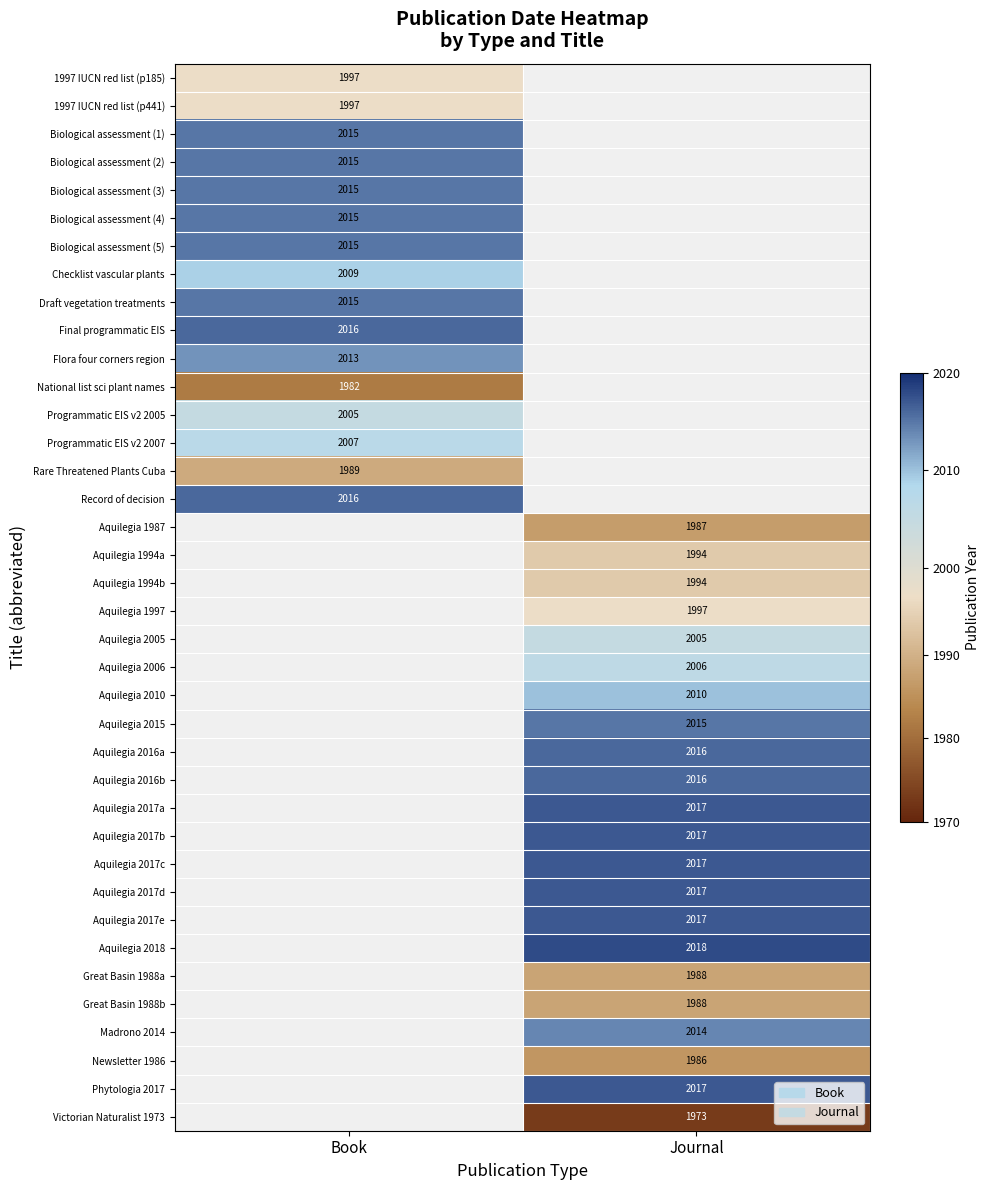

The Biological assessment (2) series shows 2015 at Book. True or false?

True